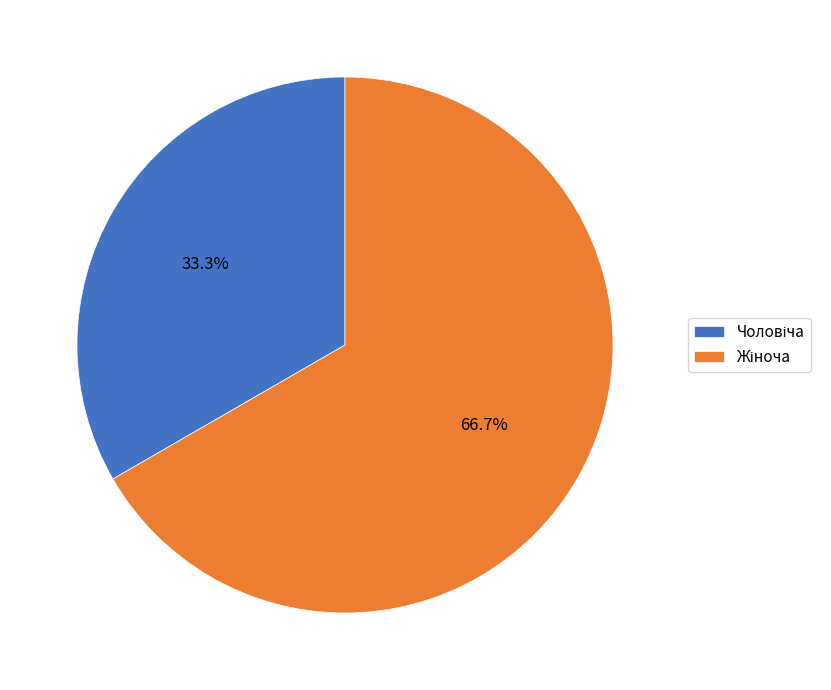

Is there a majority slice in this chart?

Yes